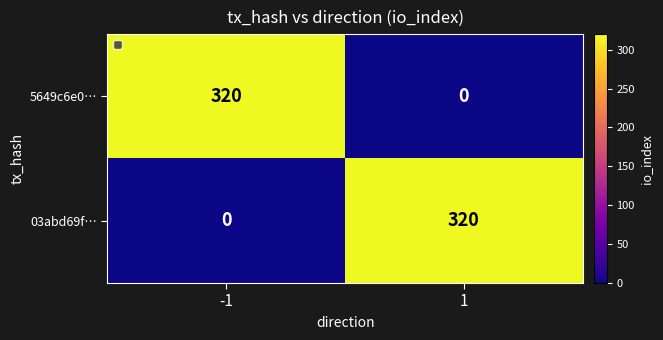

Reading left to right, transcribe all the data shown in this chart.

5649c6e0…: -1=320	1=0
03abd69f…: -1=0	1=320